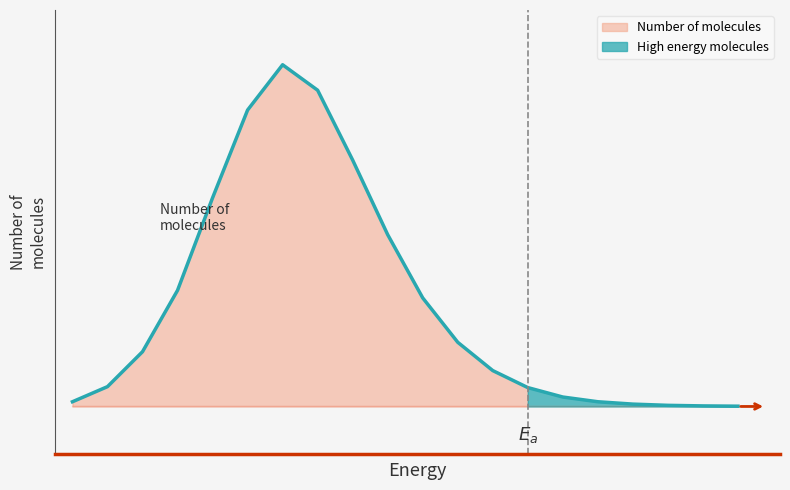

What is the value of the 2nd point from the left?

2.1